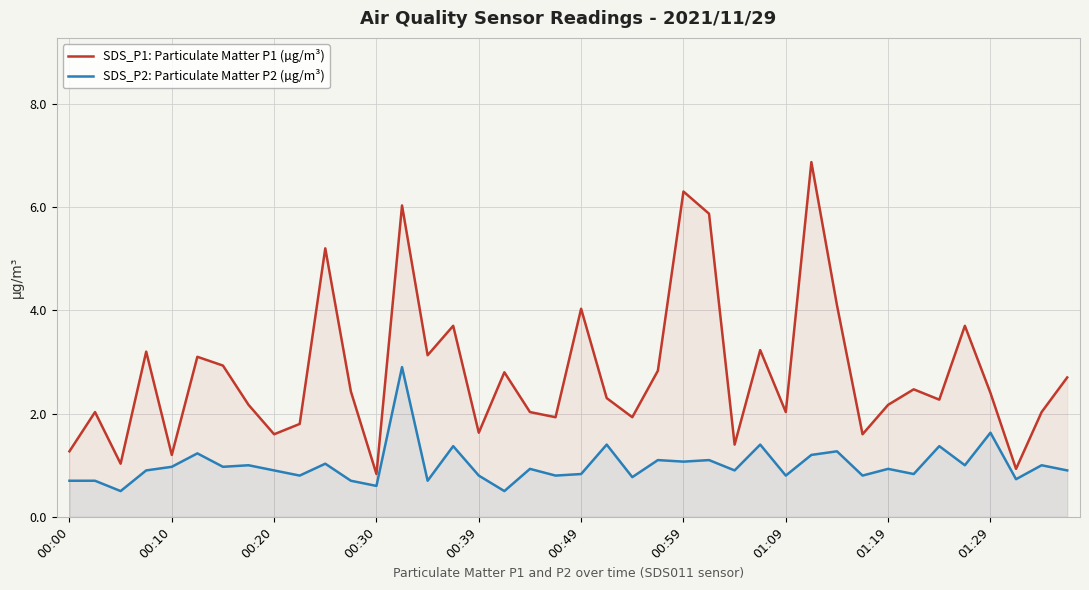

What is the smallest value displayed?

0.5